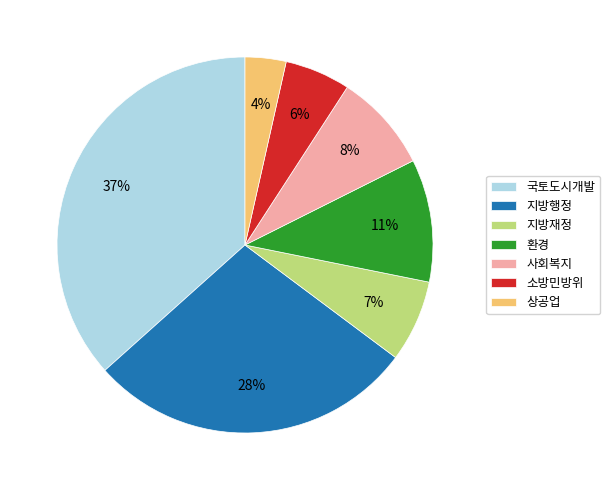

Is 소방민방위 the majority of the pie?

No